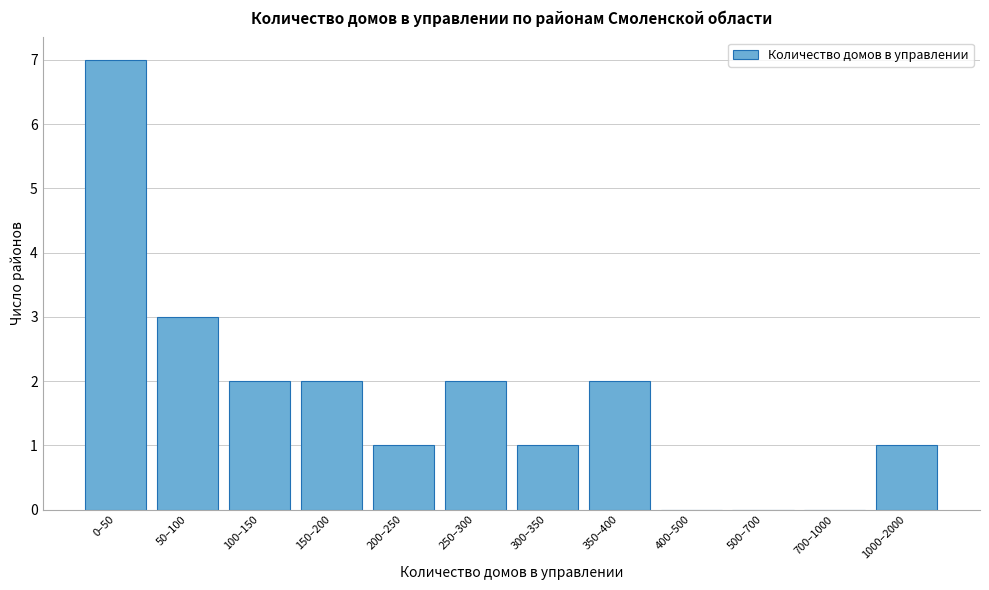

Reading right to left, transcribe all the data shown in this chart.

1000–2000=1	700–1000=0	500–700=0	400–500=0	350–400=2	300–350=1	250–300=2	200–250=1	150–200=2	100–150=2	50–100=3	0–50=7